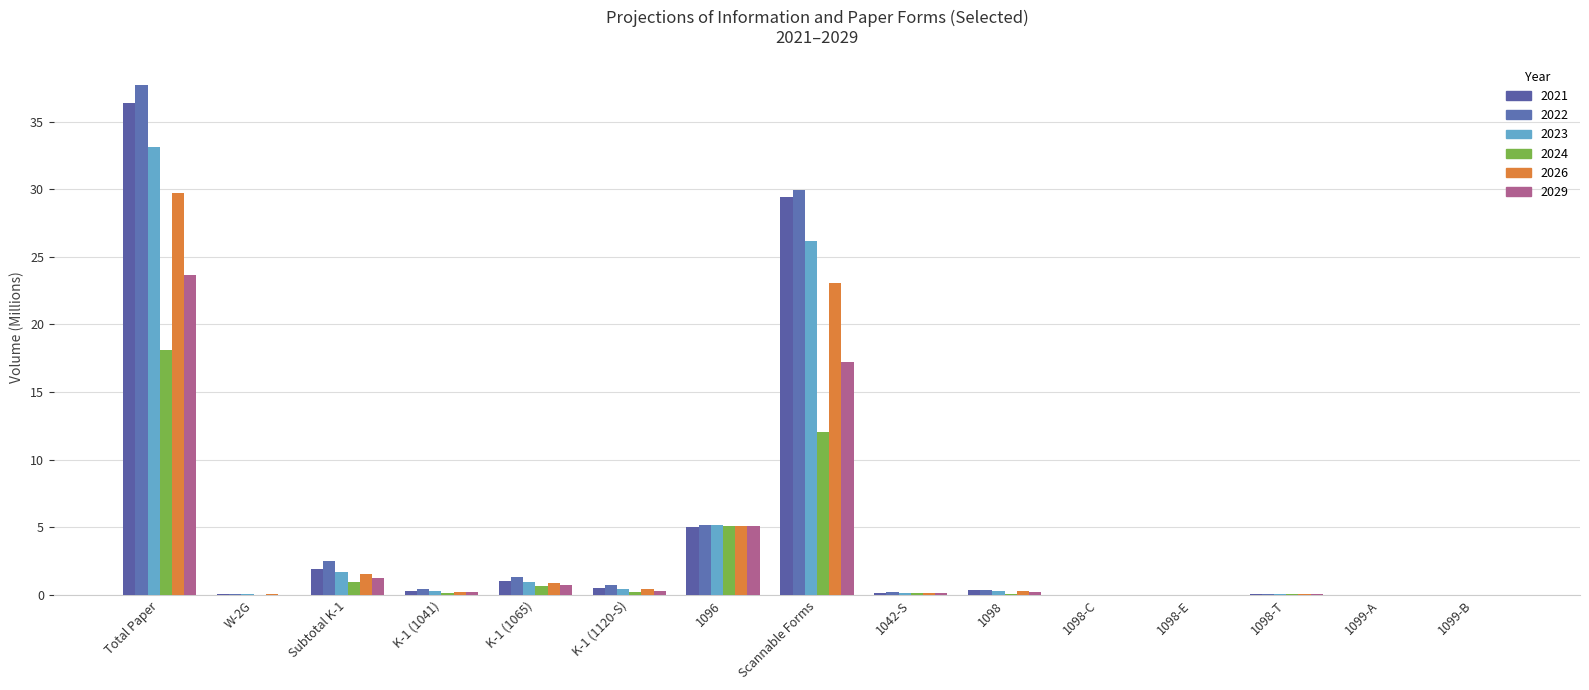

How many series are shown in this chart?

6